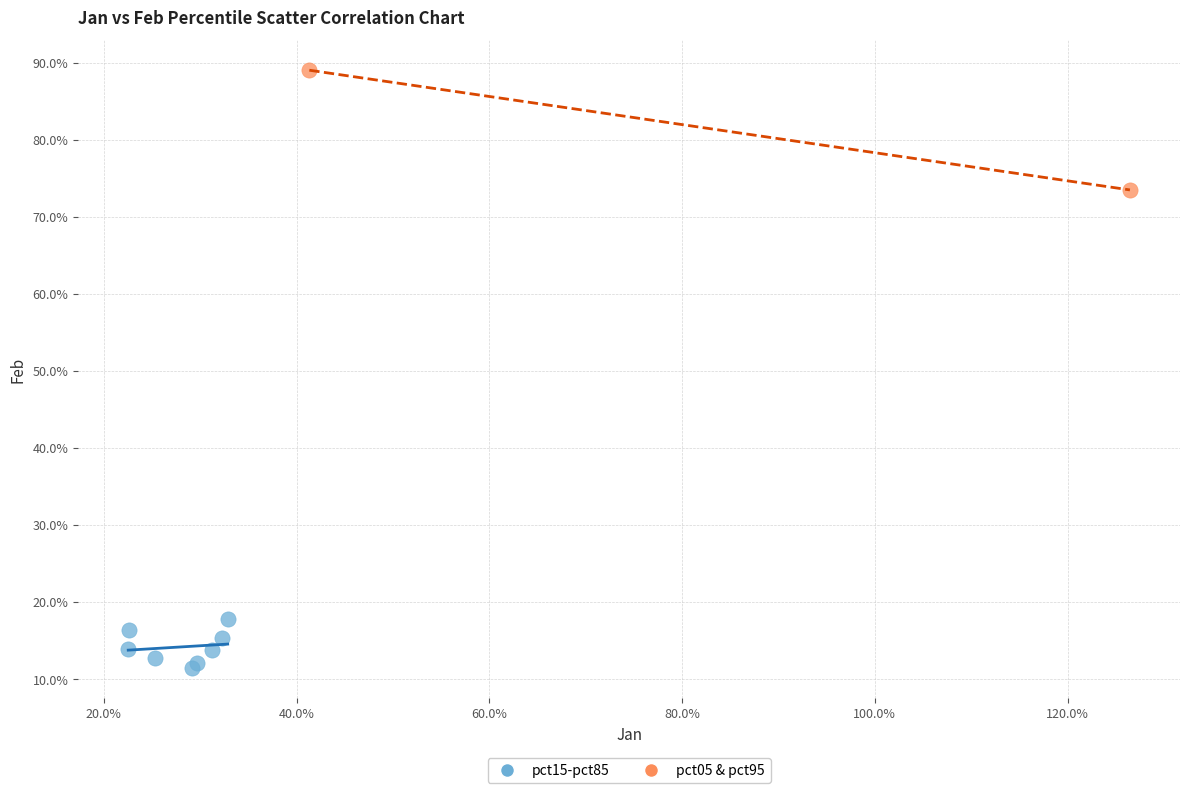

What are all the series names shown in the legend?

pct15-pct85, pct05 & pct95